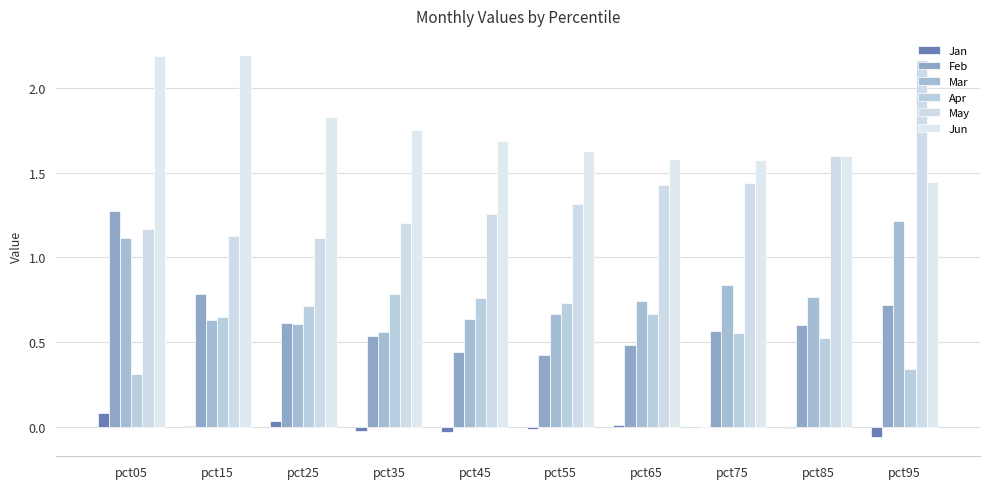

How many groups of bars are there?

10